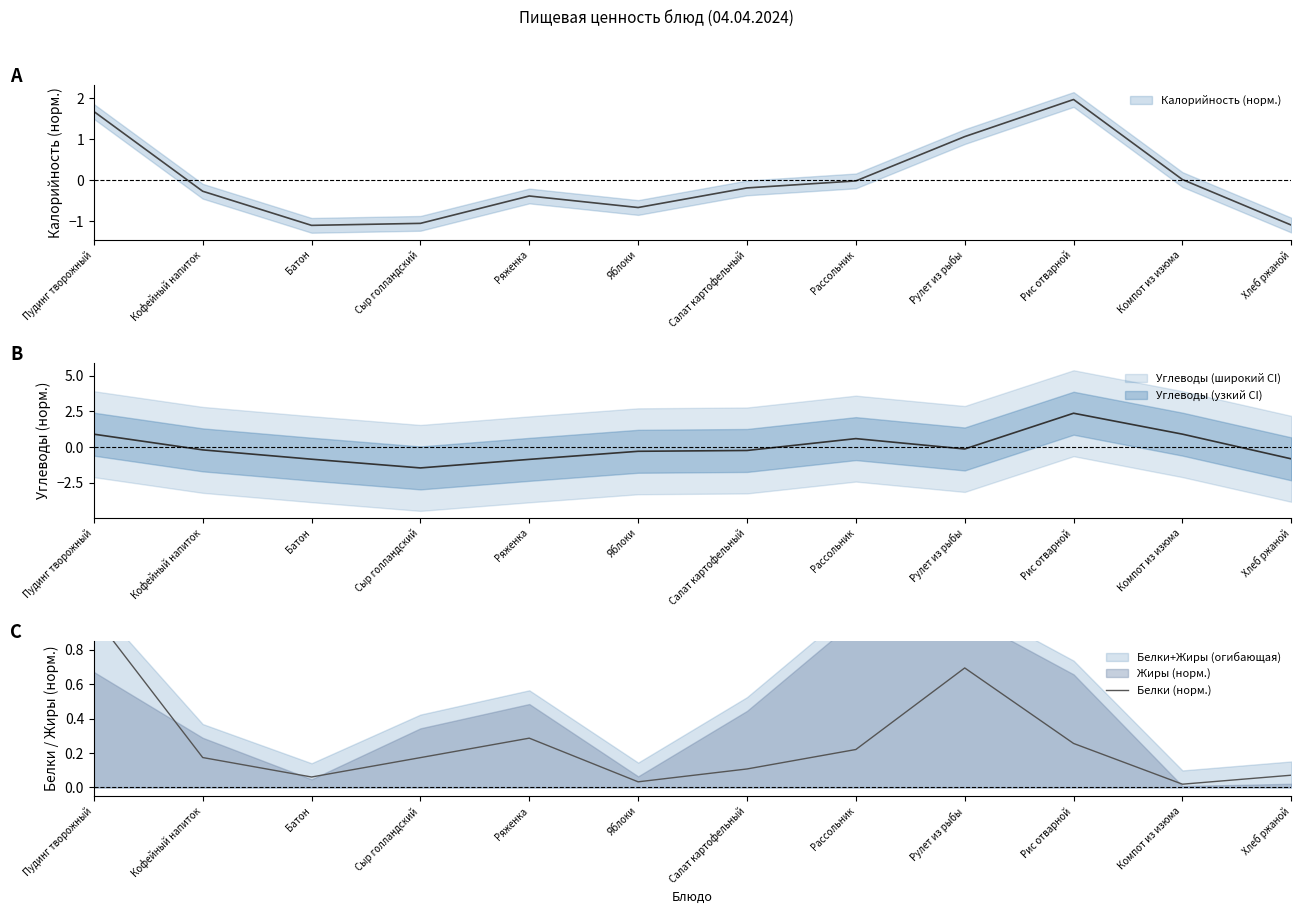

Where is the first local maximum?

Ряженка